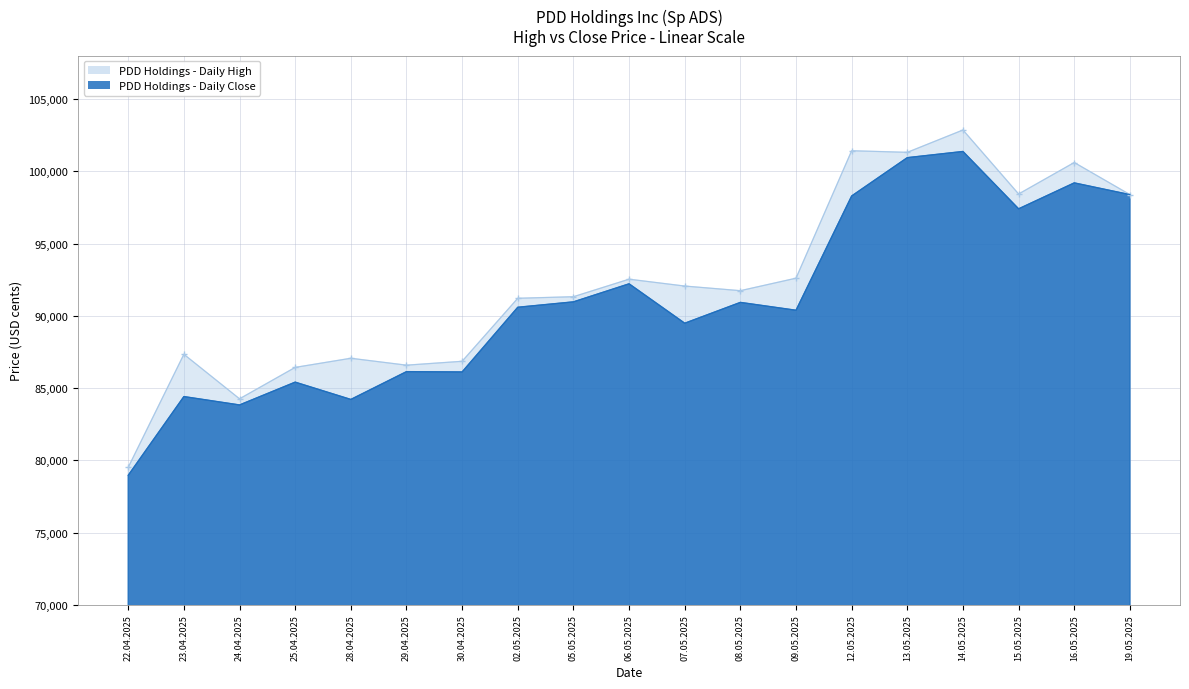

What is the label of the 4th point from the right?

14.05.2025